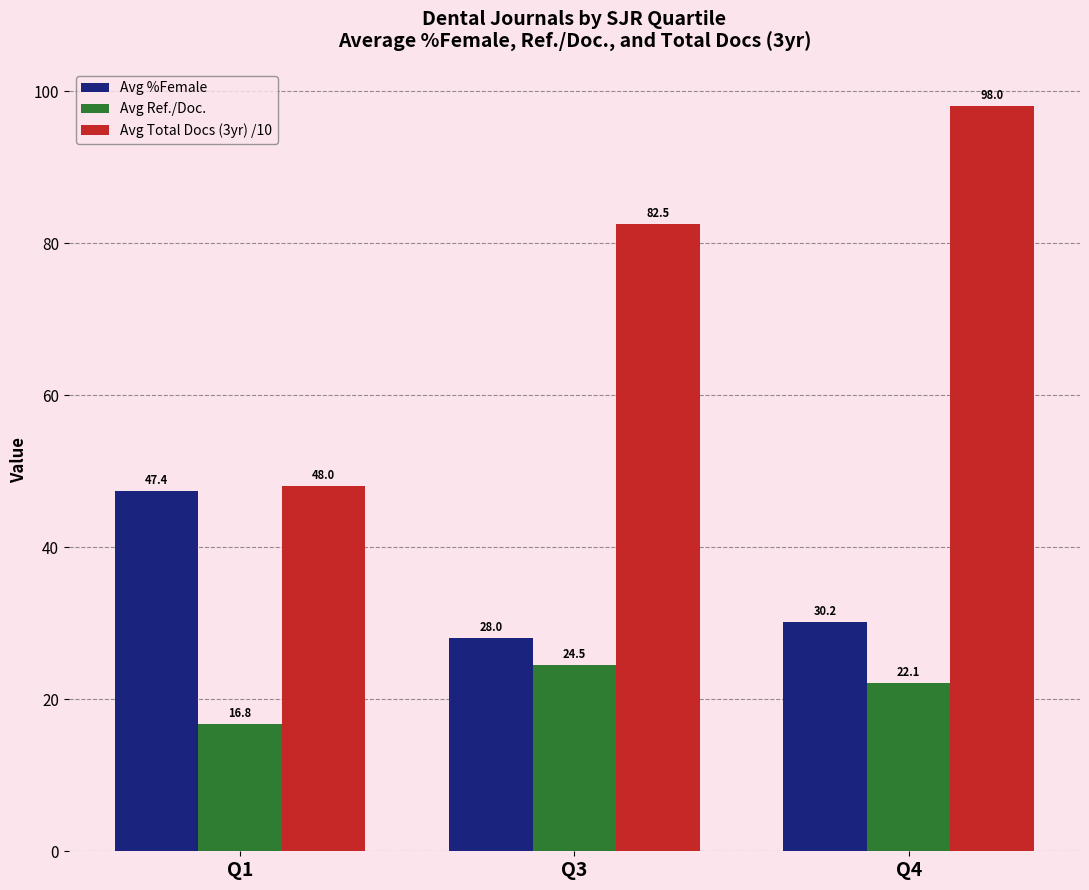

How many bars are there in each group?

3